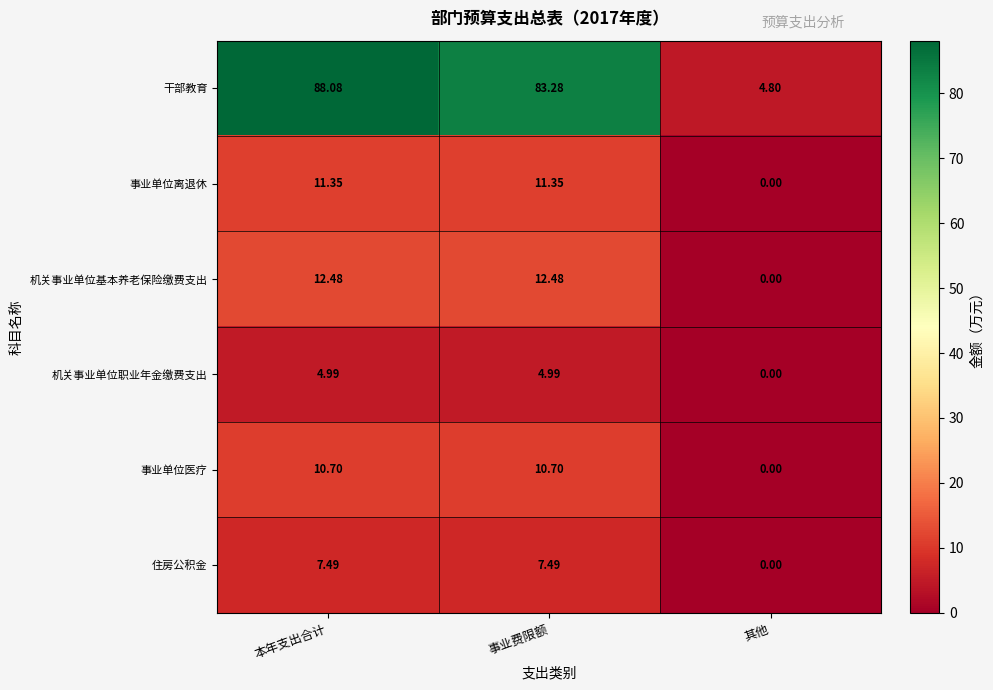

What is the difference between the highest and lowest values at 其他?

4.8